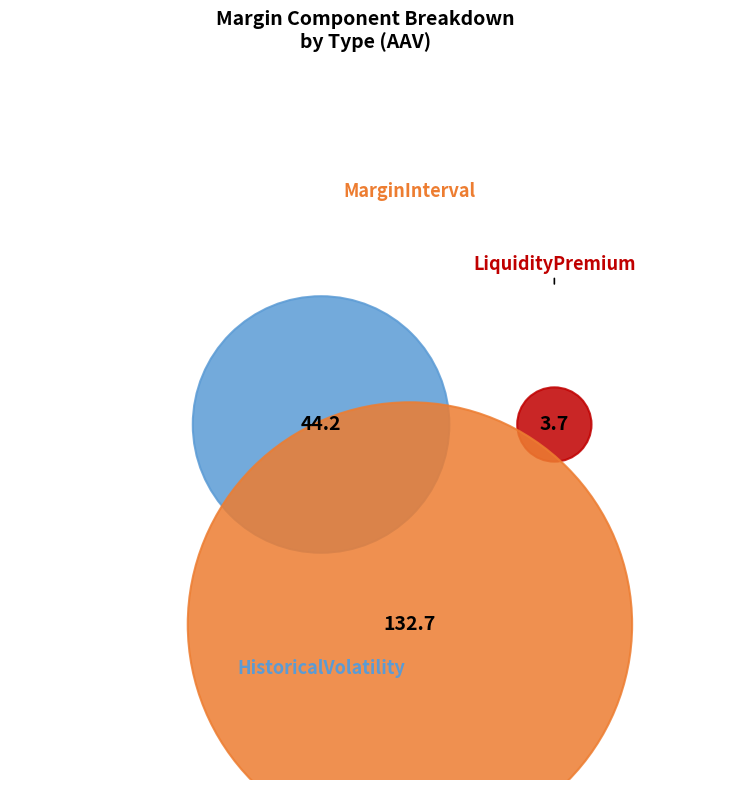

The LiquidityPremium slice represents 36% of the pie. True or false?

False